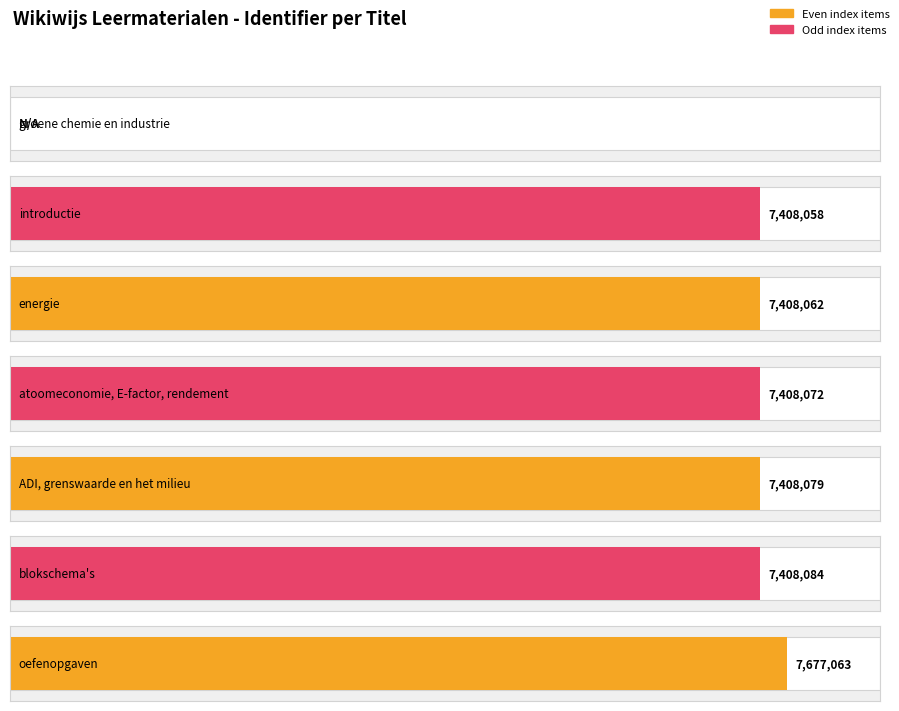

What is the label of the 7th bar from the right?

groene chemie en industrie